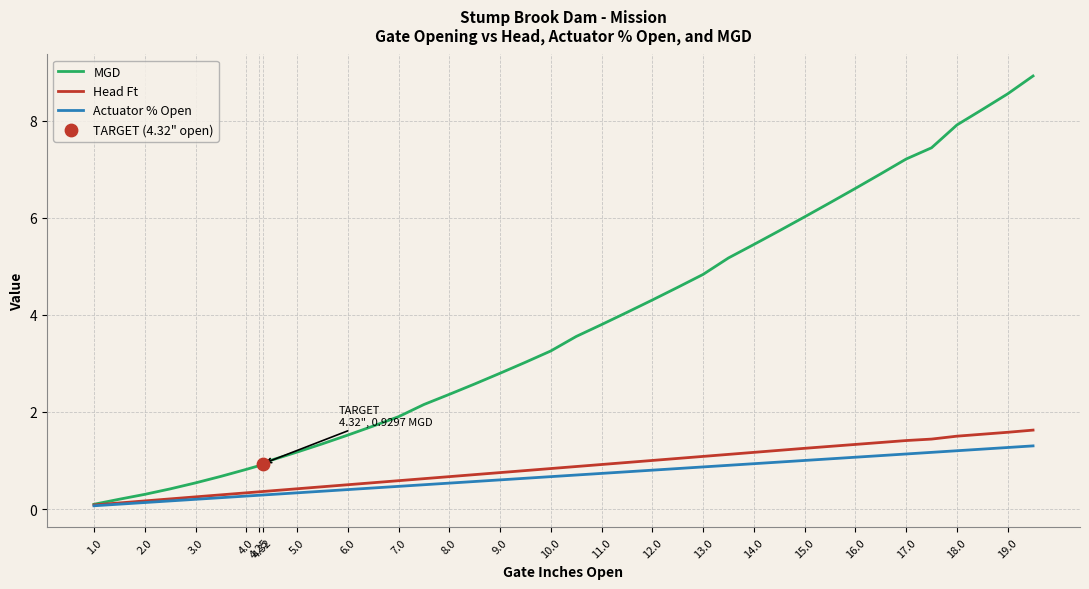

Which series has the largest total across all categories?

MGD